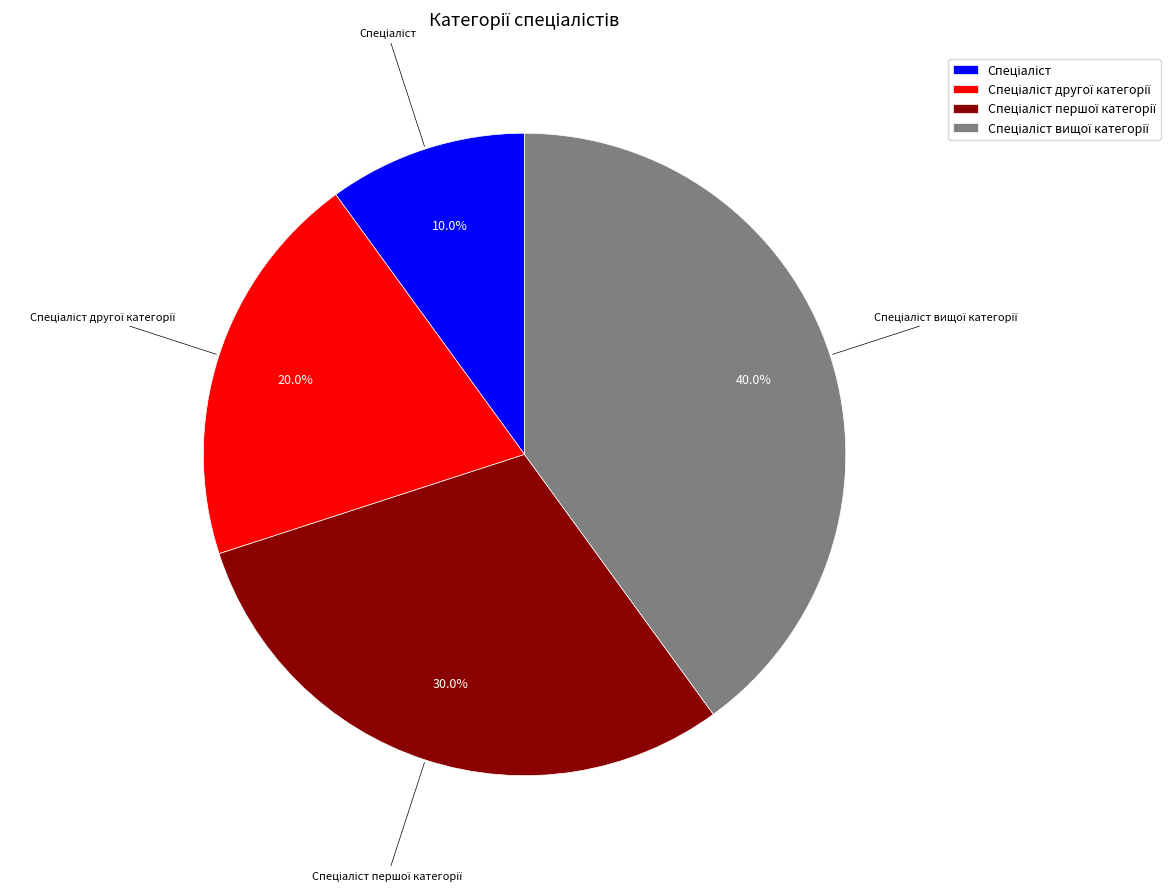

Does any single category account for the majority?

No